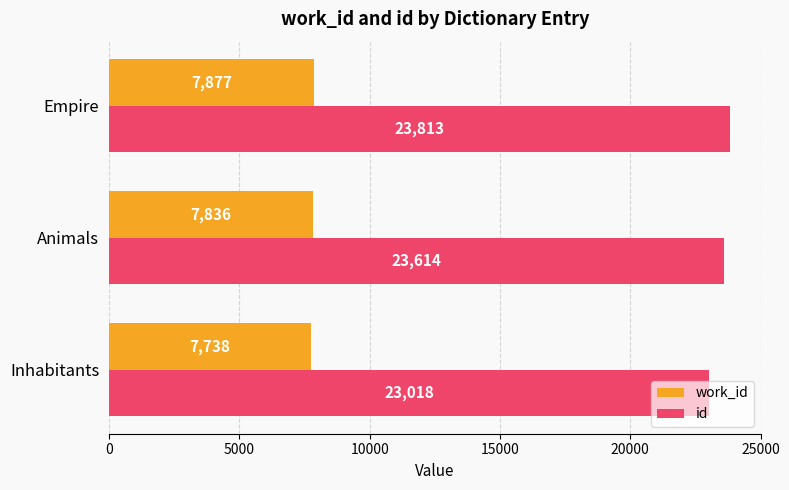

How many series are shown in this chart?

2